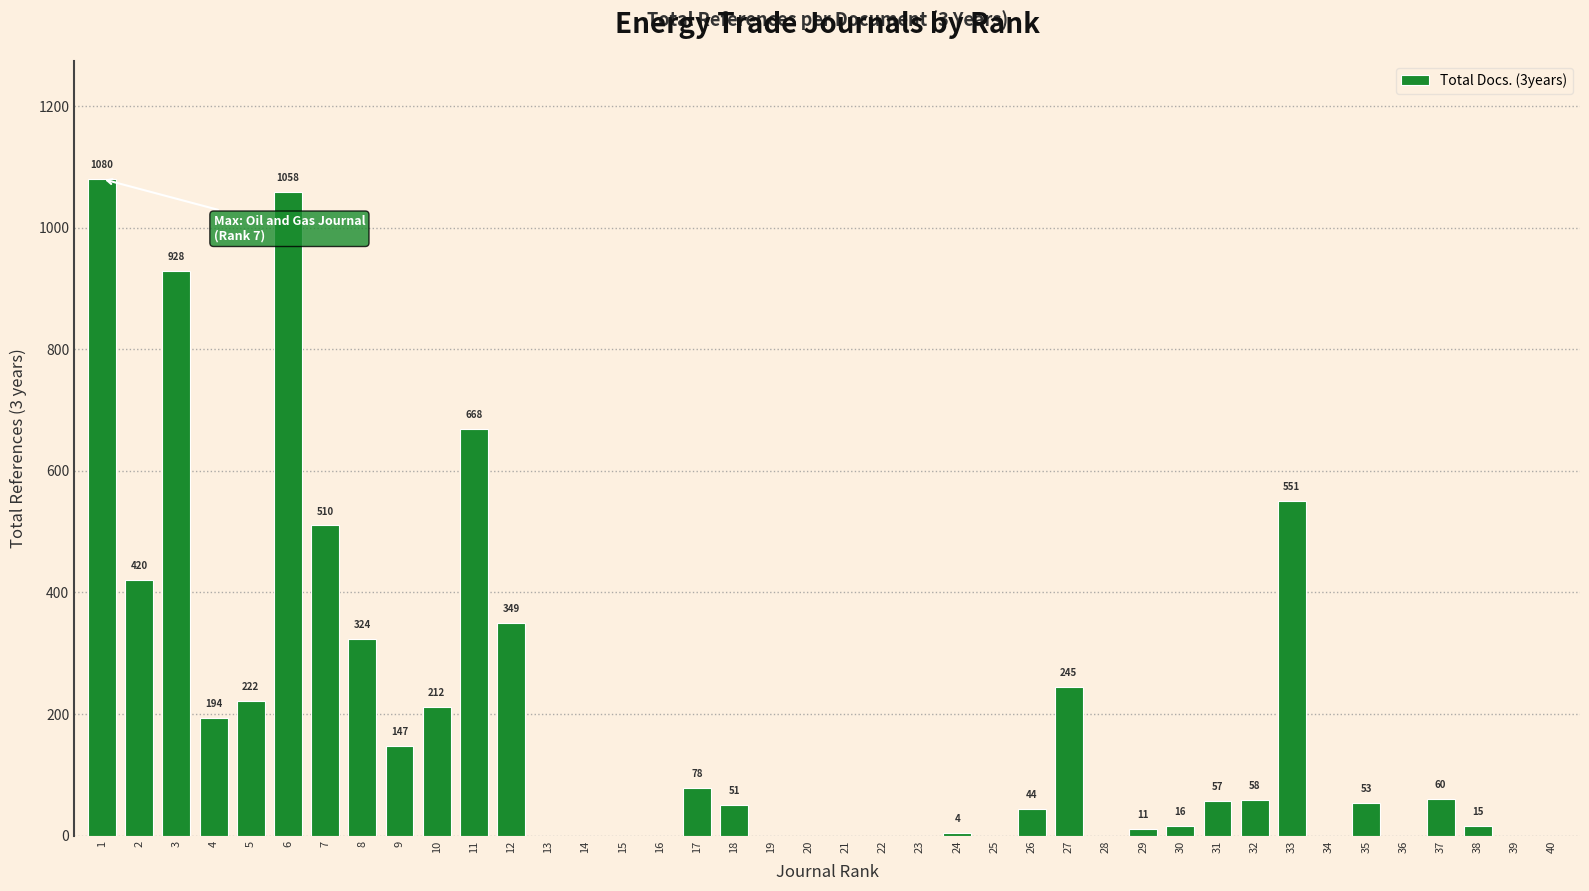

The chart shows a value of 0 at 15. True or false?

True